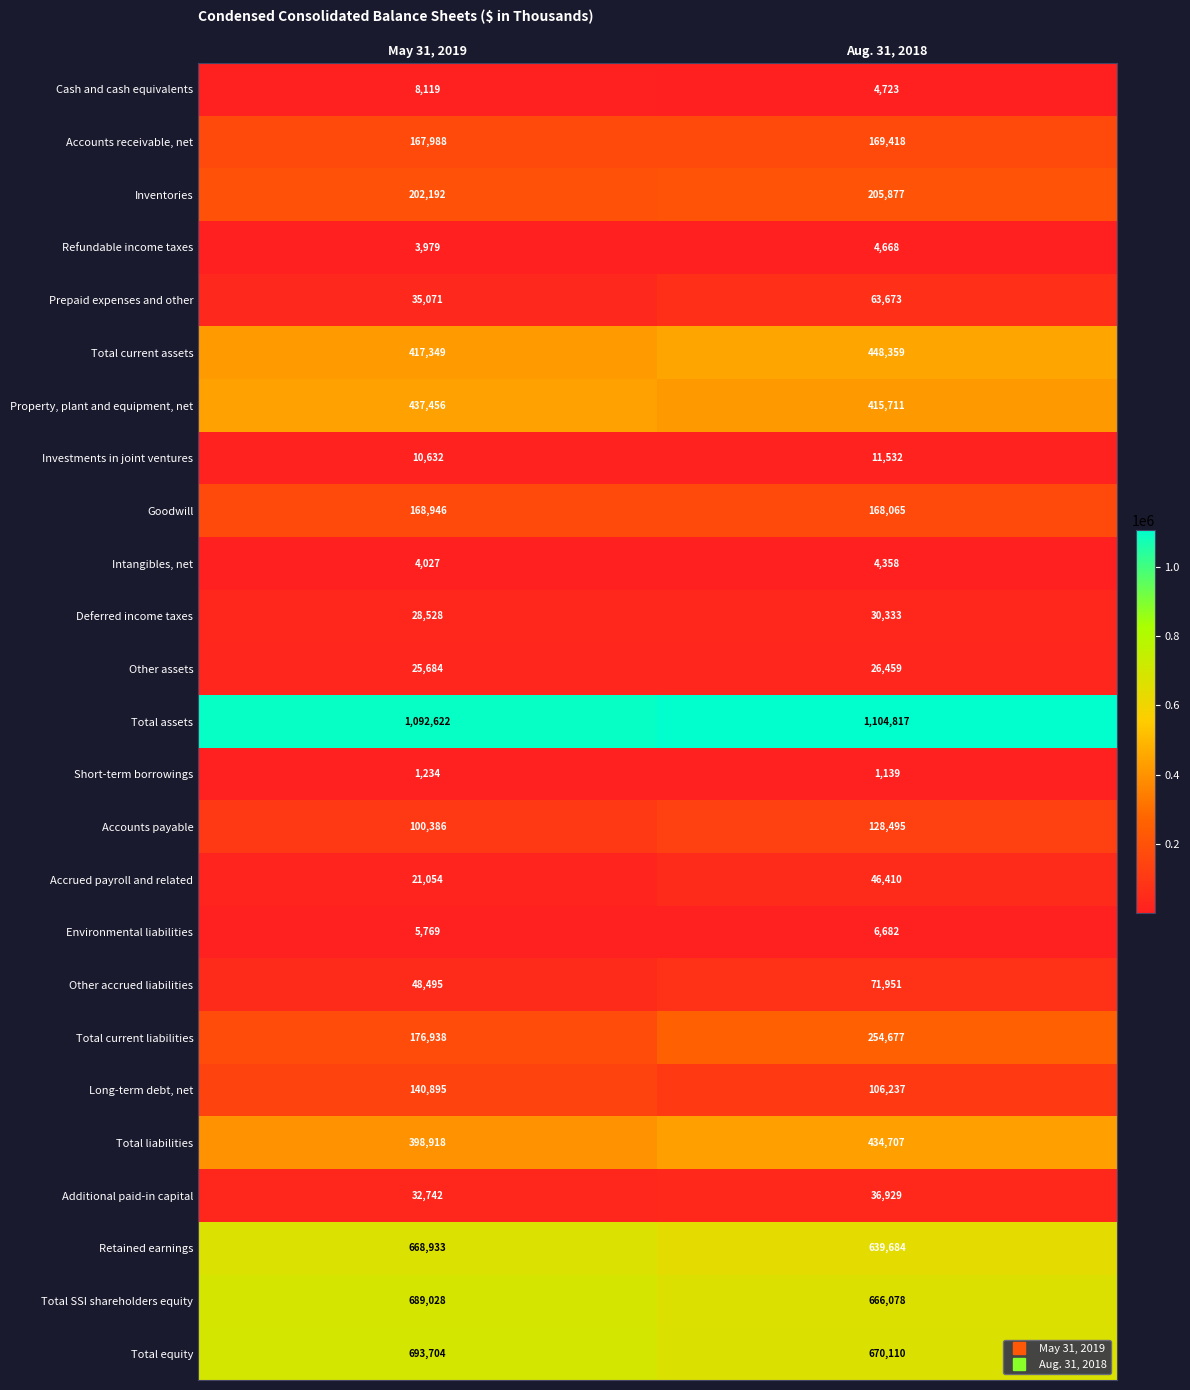

The value of Long-term debt, net at Aug. 31, 2018 is 106237. True or false?

True